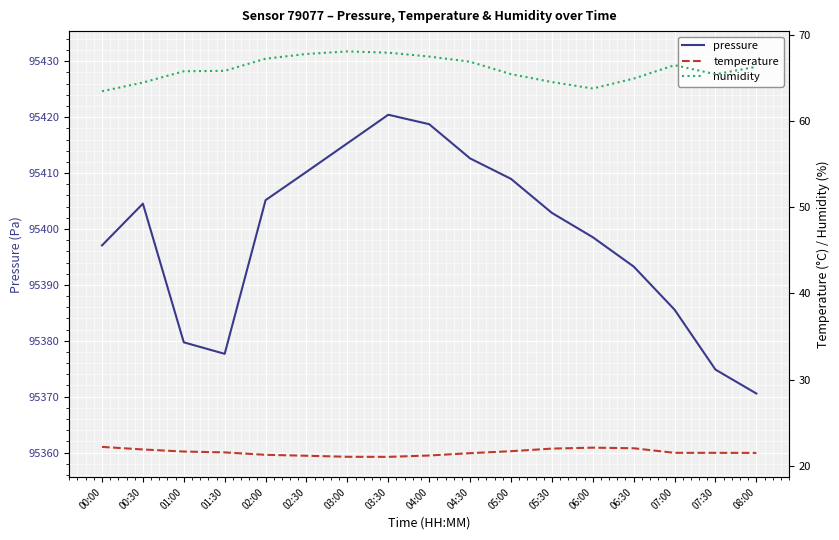

At which category is the sum across all series the highest?

03:30